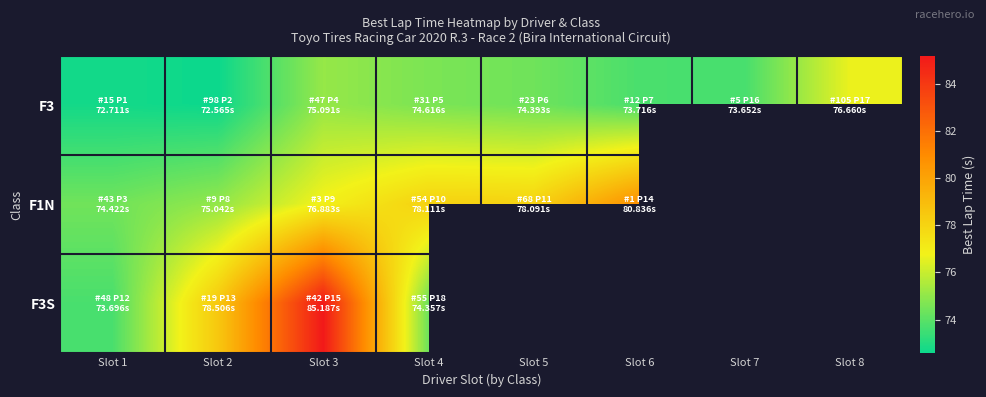

What is the minimum value shown in the chart?

72.6